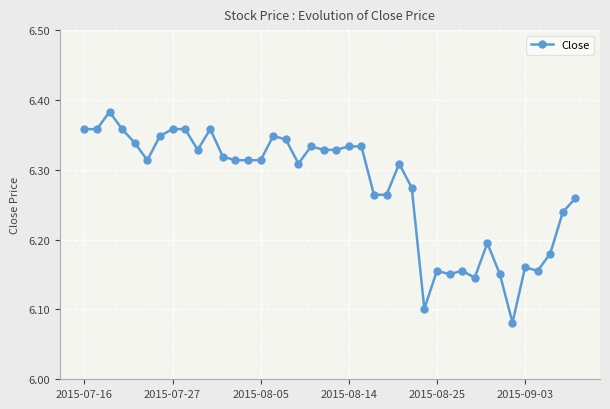

Count the values in the range 6 to 7.

40